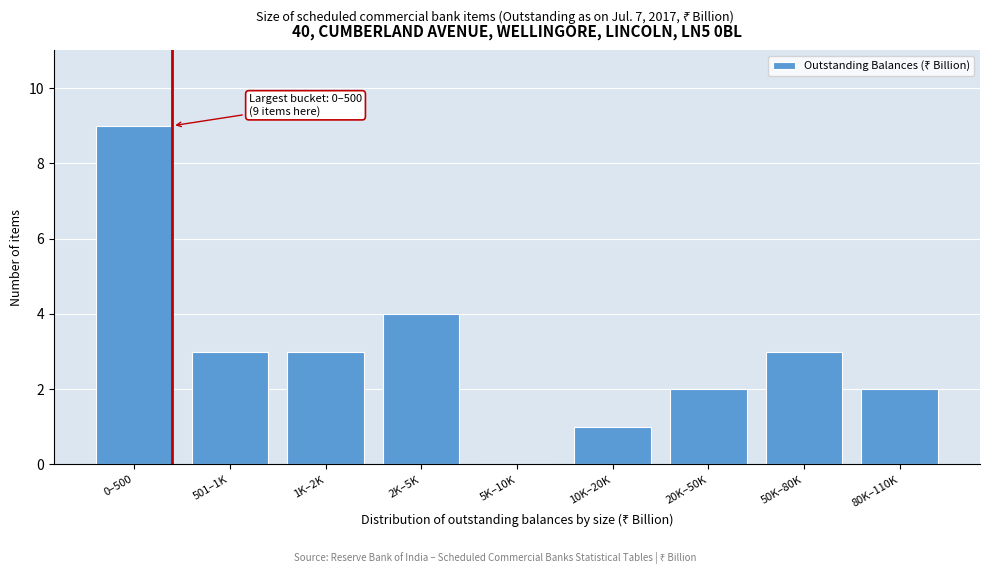

Reading left to right, extract all data points from this chart.

0–500=9	501–1K=3	1K–2K=3	2K–5K=4	5K–10K=0	10K–20K=1	20K–50K=2	50K–80K=3	80K–110K=2